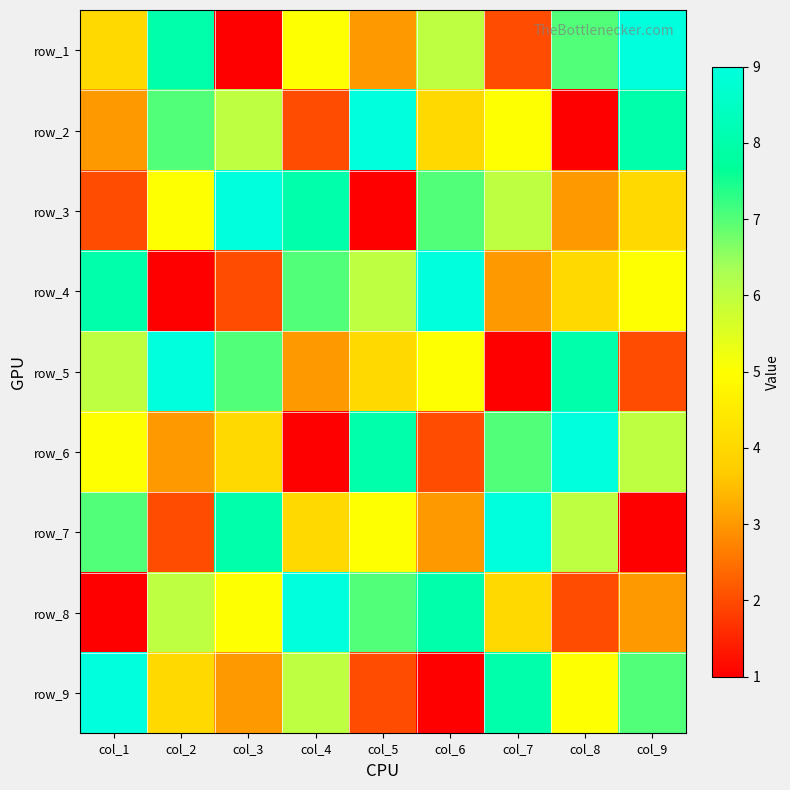

What is the average value of the row_5 series?

5